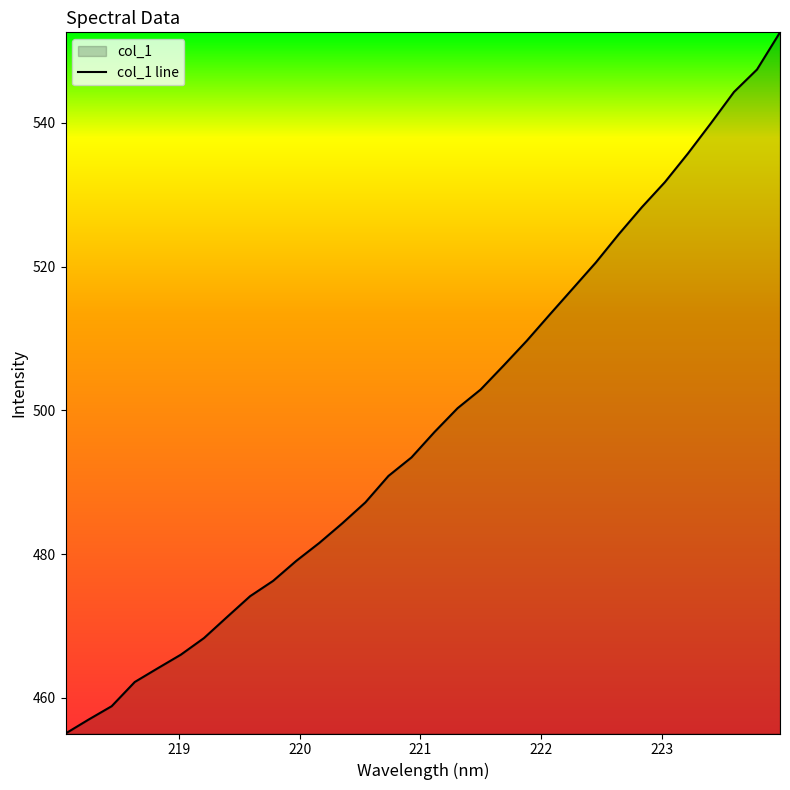

The chart shows a value of 464.1 at 218.8244. True or false?

True